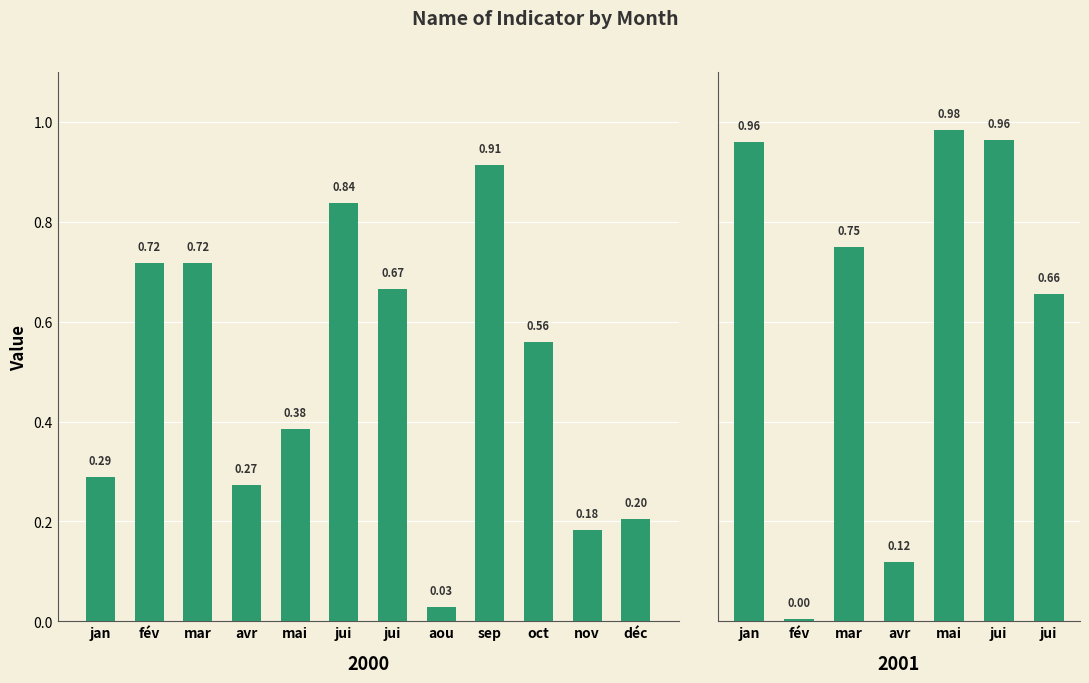

The value at jan is 1.5. True or false?

False